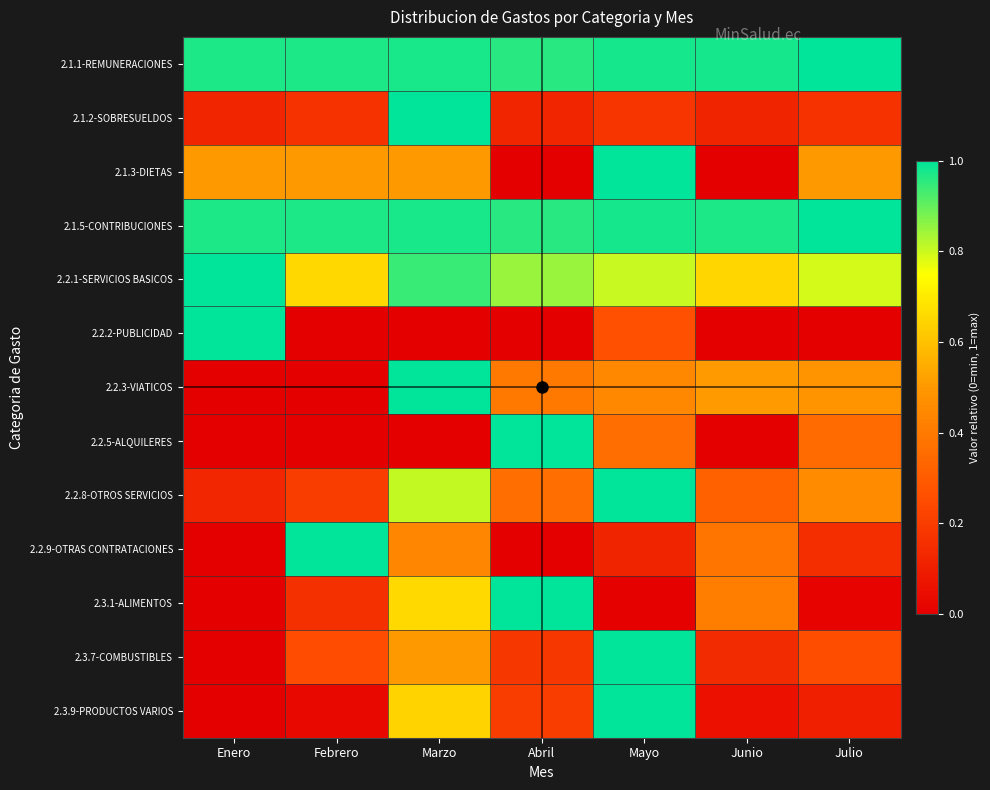

Reading left to right, extract all data points from this chart.

2.1.1-REMUNERACIONES: Enero=1.0	Febrero=1.0	Marzo=1.0	Abril=1.0	Mayo=1.0	Junio=1.0	Julio=1.0
2.1.2-SOBRESUELDOS: Enero=0.1	Febrero=0.2	Marzo=1.0	Abril=0.1	Mayo=0.2	Junio=0.1	Julio=0.2
2.1.3-DIETAS: Enero=0.5	Febrero=0.5	Marzo=0.5	Abril=0.0	Mayo=1.0	Junio=0.0	Julio=0.5
2.1.5-CONTRIBUCIONES: Enero=1.0	Febrero=1.0	Marzo=1.0	Abril=1.0	Mayo=1.0	Junio=1.0	Julio=1.0
2.2.1-SERVICIOS BASICOS: Enero=1.0	Febrero=0.7	Marzo=0.9	Abril=0.9	Mayo=0.8	Junio=0.6	Julio=0.8
2.2.2-PUBLICIDAD: Enero=1.0	Febrero=0.0	Marzo=0.0	Abril=0.0	Mayo=0.3	Junio=0.0	Julio=0.0
2.2.3-VIATICOS: Enero=0.0	Febrero=0.0	Marzo=1.0	Abril=0.4	Mayo=0.4	Junio=0.5	Julio=0.5
2.2.5-ALQUILERES: Enero=0.0	Febrero=0.0	Marzo=0.0	Abril=1.0	Mayo=0.4	Junio=0.0	Julio=0.4
2.2.8-OTROS SERVICIOS: Enero=0.1	Febrero=0.2	Marzo=0.8	Abril=0.4	Mayo=1.0	Junio=0.3	Julio=0.5
2.2.9-OTRAS CONTRATACIONES: Enero=0.0	Febrero=1.0	Marzo=0.4	Abril=0.0	Mayo=0.1	Junio=0.4	Julio=0.2
2.3.1-ALIMENTOS: Enero=0.0	Febrero=0.2	Marzo=0.7	Abril=1.0	Mayo=0.0	Junio=0.4	Julio=0.0
2.3.7-COMBUSTIBLES: Enero=0.0	Febrero=0.3	Marzo=0.5	Abril=0.2	Mayo=1.0	Junio=0.1	Julio=0.3
2.3.9-PRODUCTOS VARIOS: Enero=0.0	Febrero=0.0	Marzo=0.6	Abril=0.2	Mayo=1.0	Junio=0.1	Julio=0.1